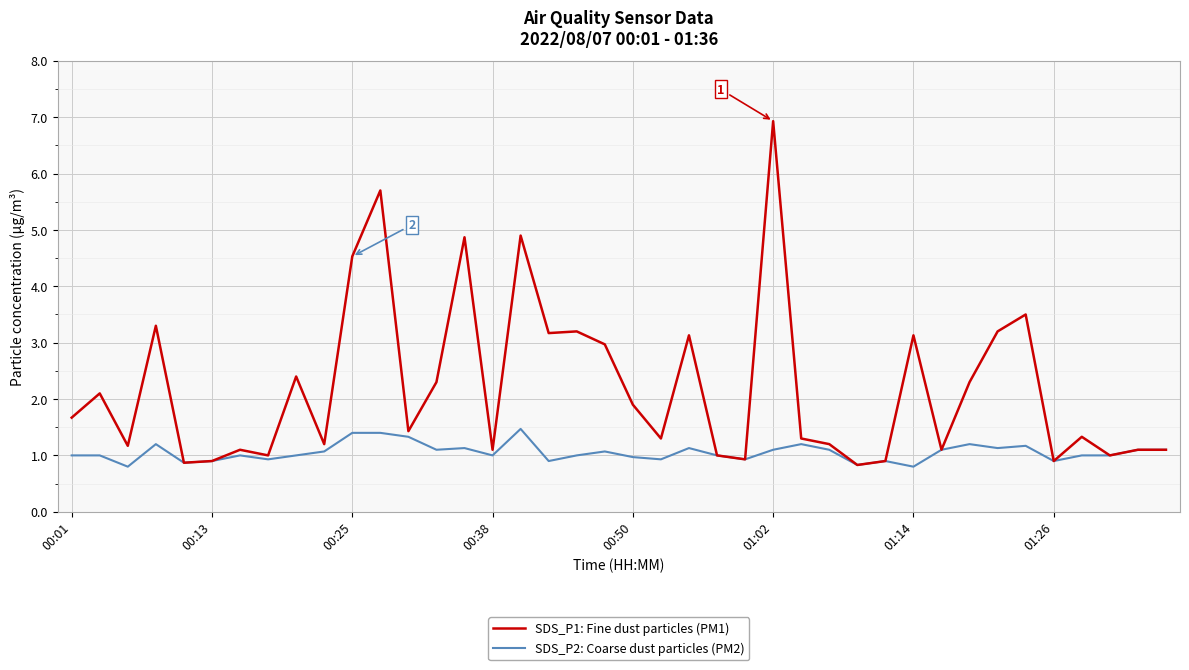

What is the highest value of the SDS_P2: Coarse dust particles (PM2) series?

1.5